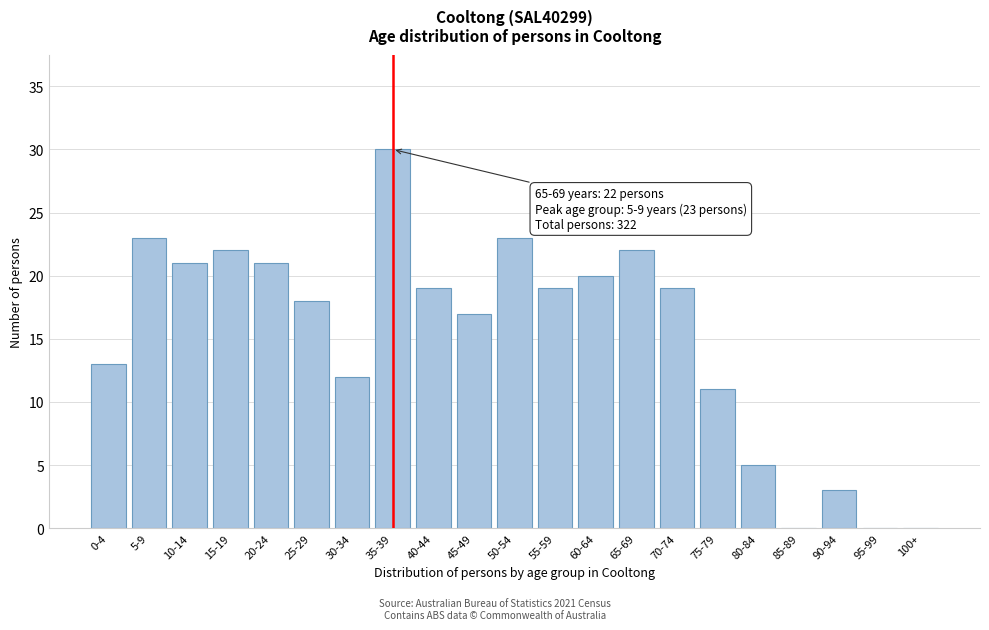

Reading right to left, list all the values displayed in this chart.

100+=0	95-99=0	90-94=3	85-89=0	80-84=5	75-79=11	70-74=19	65-69=22	60-64=20	55-59=19	50-54=23	45-49=17	40-44=19	35-39=30	30-34=12	25-29=18	20-24=21	15-19=22	10-14=21	5-9=23	0-4=13